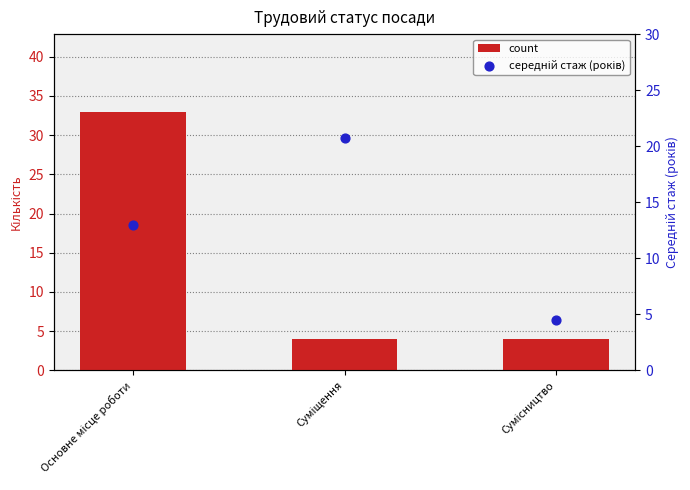

Which series reaches the maximum Y coordinate?

count